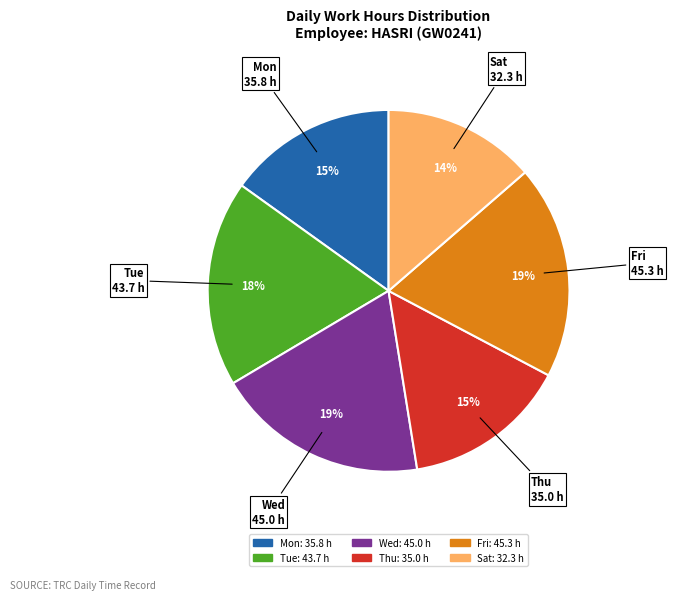

To the nearest percent, what is the difference between the largest and smallest slice percentages?

5%